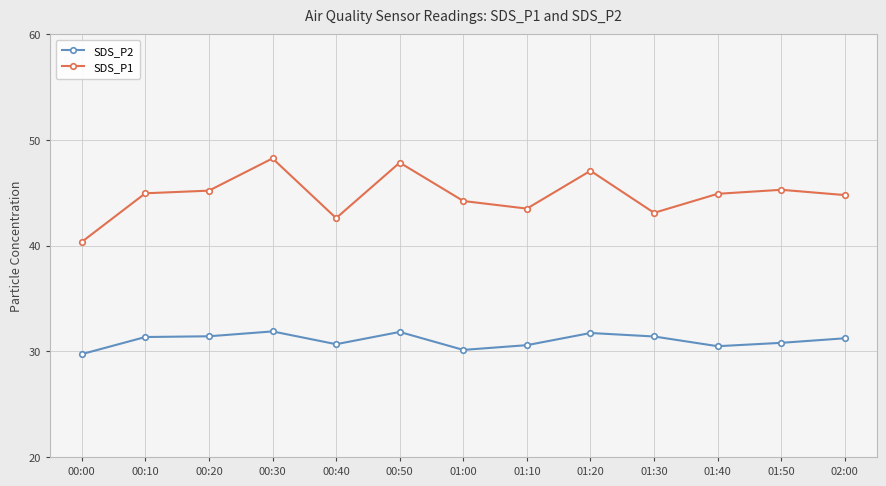

Which series changed the most between 01:10 and 01:50?

SDS_P1